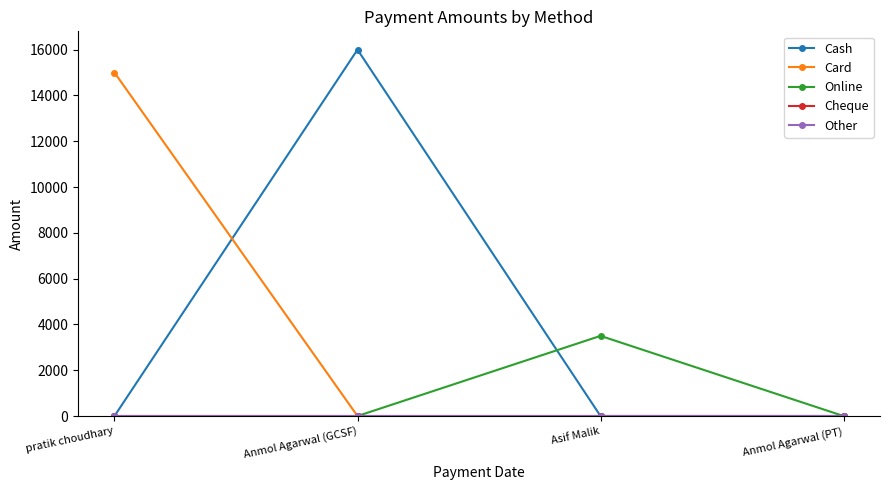

Rank the series by their maximum value, from lowest to highest.

Cheque, Other, Online, Card, Cash